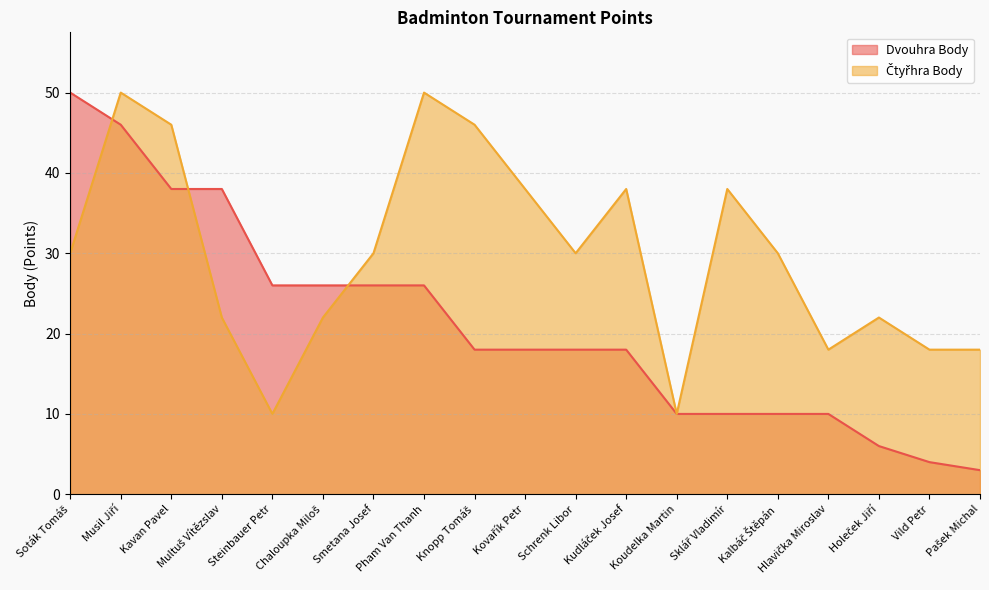

The Dvouhra Body series shows 18 at Kudláček Josef. True or false?

True